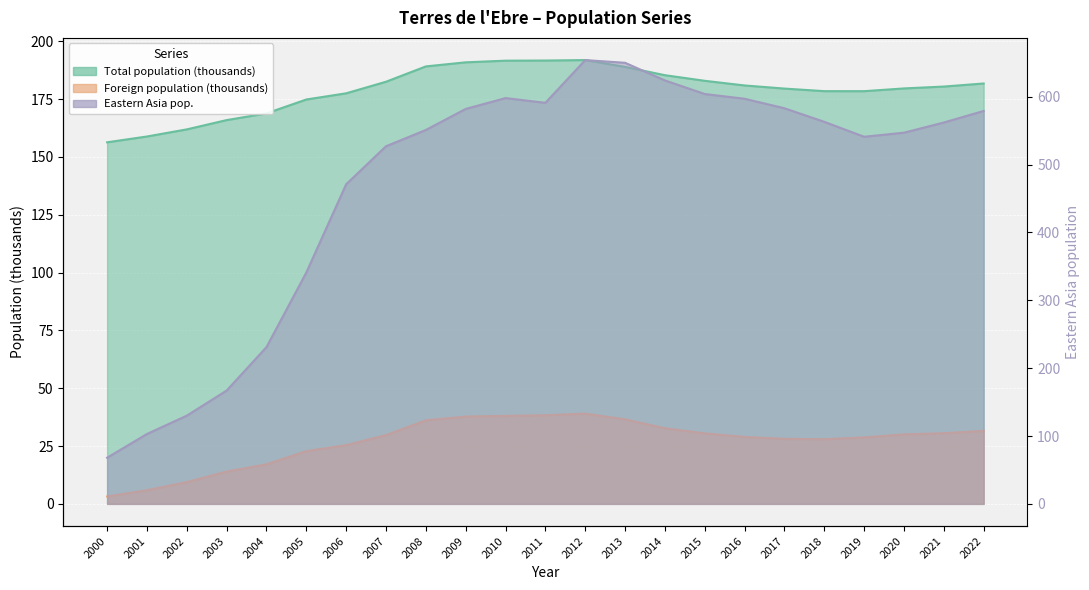

How many lines are shown in the chart?

3